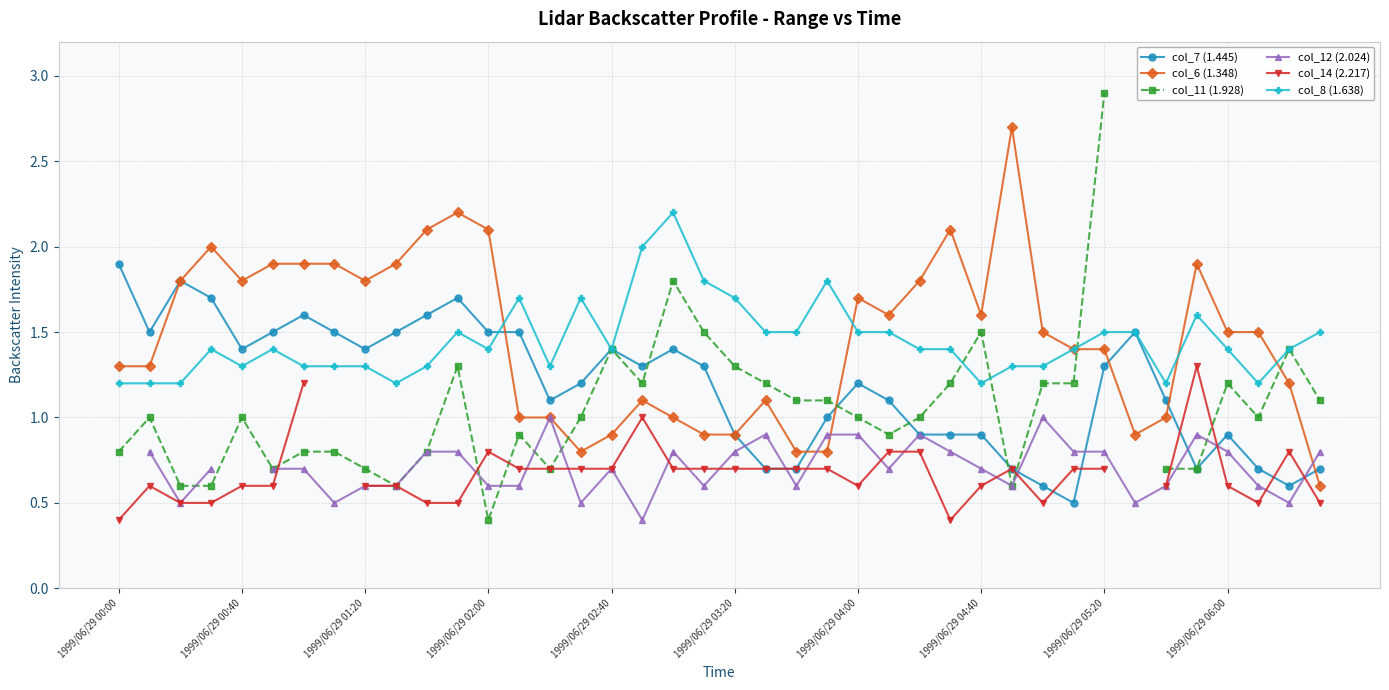

What is the difference between the maximum and minimum values in the col_6 (1.348) series?

2.1